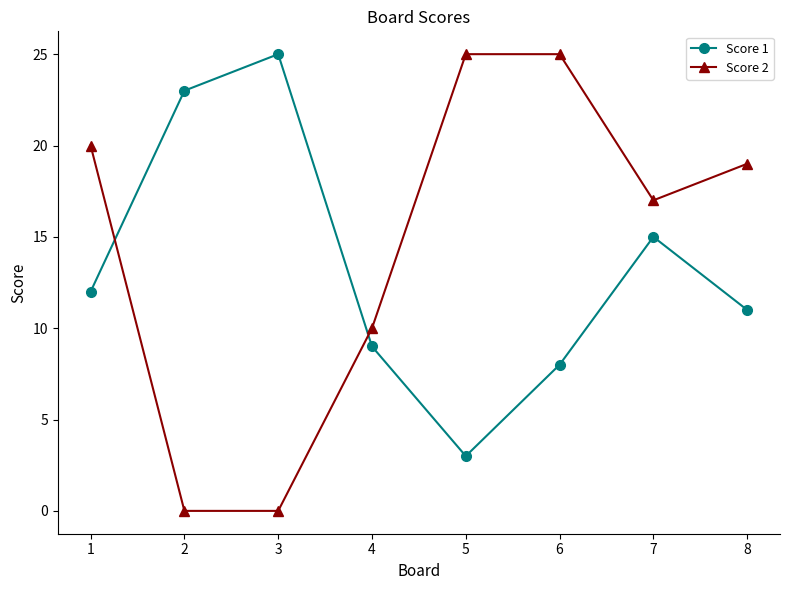

How many lines are shown in the chart?

2